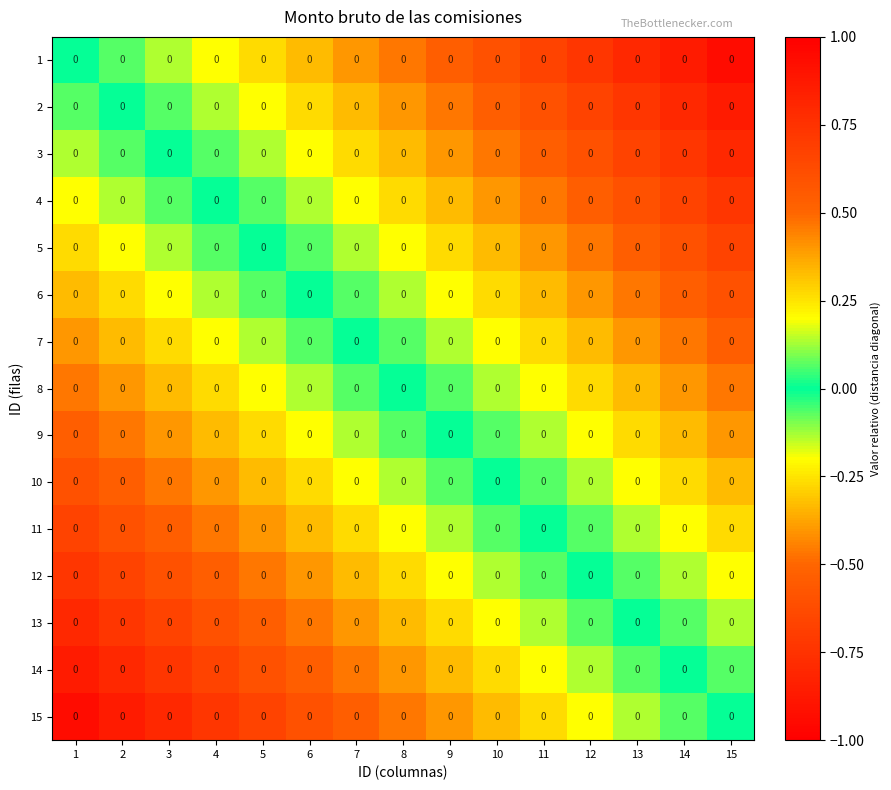

True or false: 14 has a value of -0.7 at 7.

False